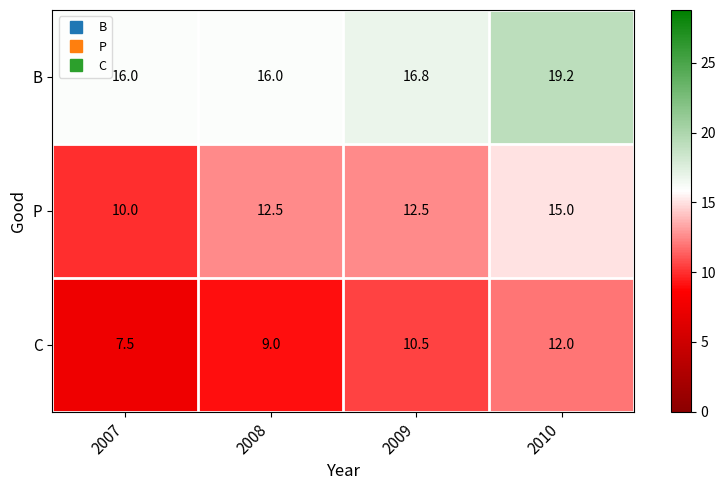

Reading left to right, extract all data points from this chart.

B: 16.0	16.0	16.8	19.2
P: 10.0	12.5	12.5	15.0
C: 7.5	9.0	10.5	12.0